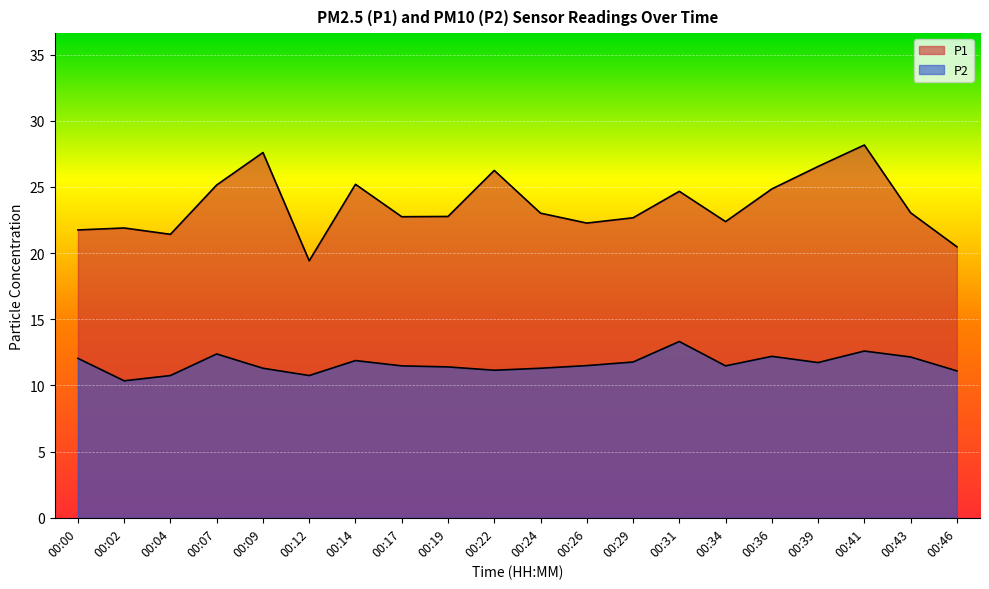

True or false: P1 has a value of 14.7 at 00:29.

False